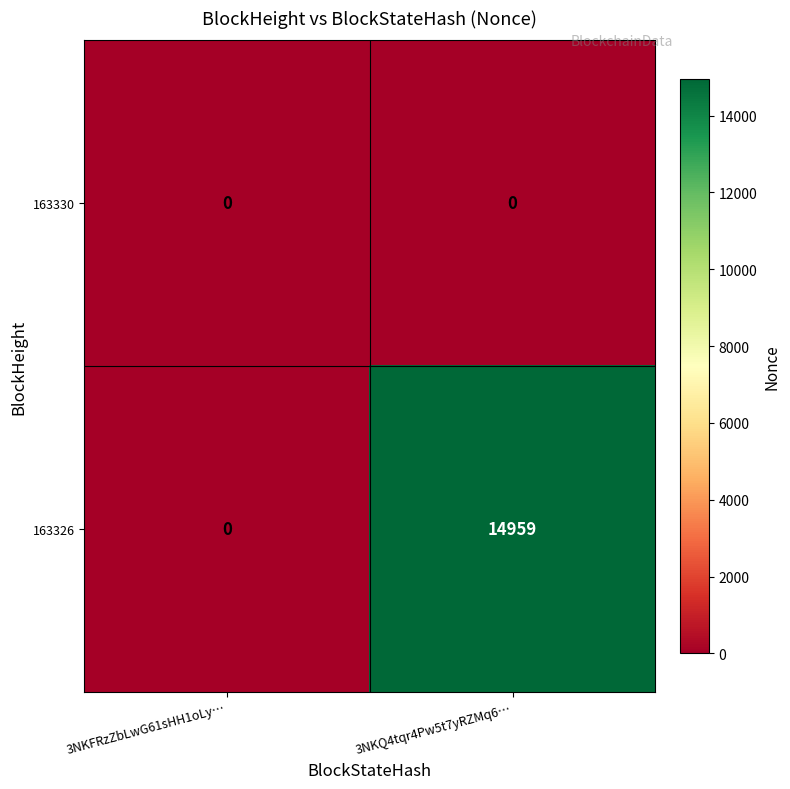

Reading right to left, what are all the values shown in this chart?

163330: 3NKQ4tqr4Pw5t7yRZMq6…=0	3NKFRzZbLwG61sHH1oLy…=0
163326: 3NKQ4tqr4Pw5t7yRZMq6…=14959	3NKFRzZbLwG61sHH1oLy…=0